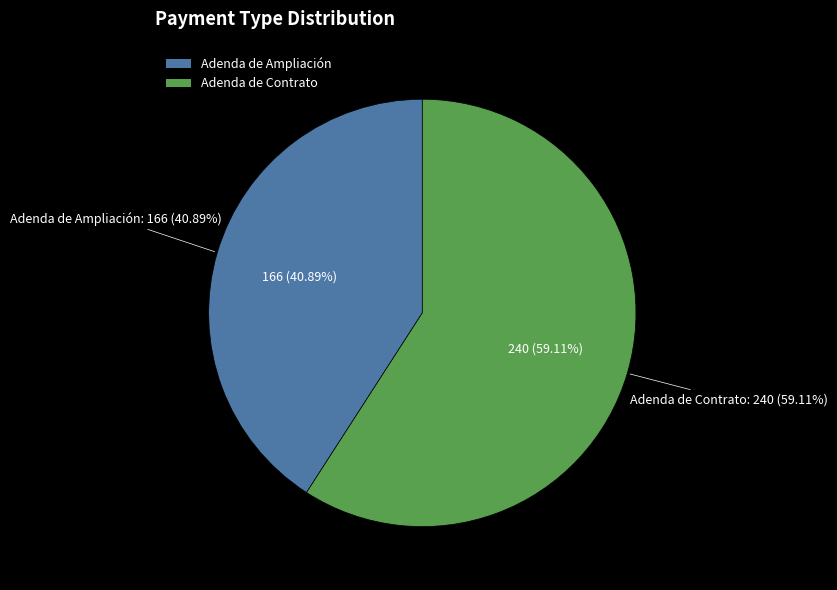

To the nearest percent, what is the combined percentage of Adenda de Ampliación and Adenda de Contrato?

100%